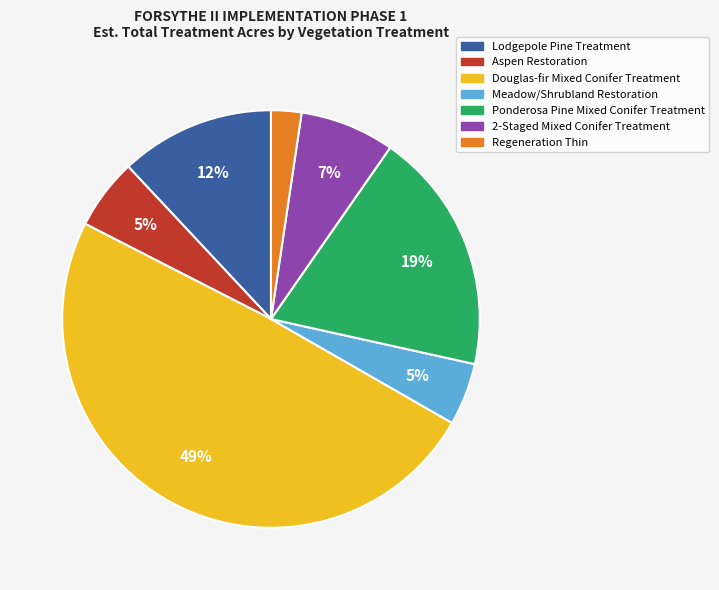

Is there any slice that represents more than half of the pie?

No